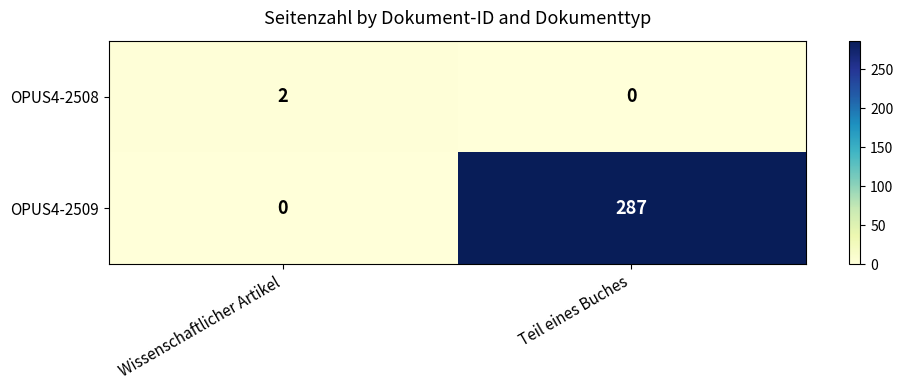

How many values in OPUS4-2508 are above zero?

1